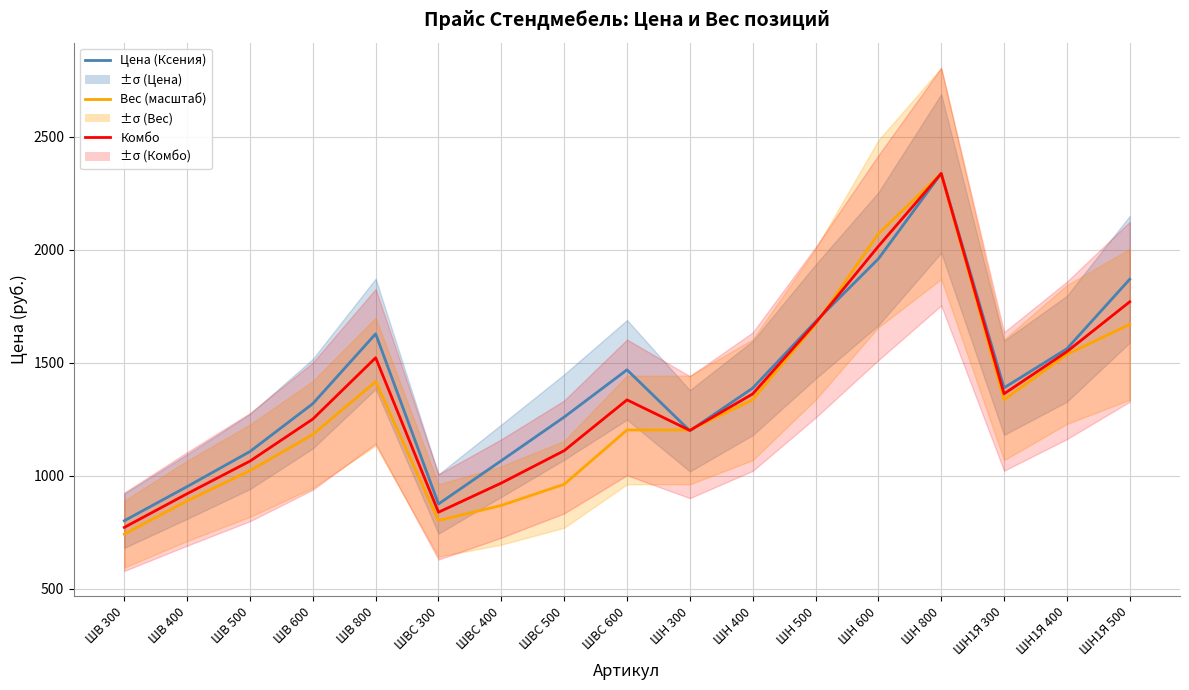

What is the label of the 16th point from the left?

ШН1Я 400